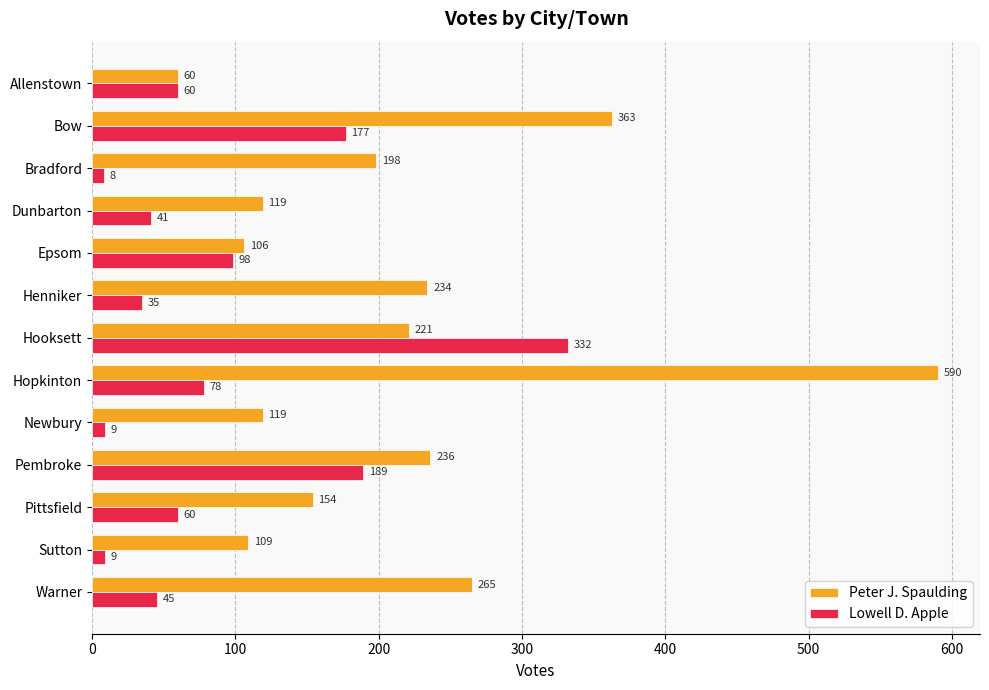

What is the total value across all series at Henniker?

269